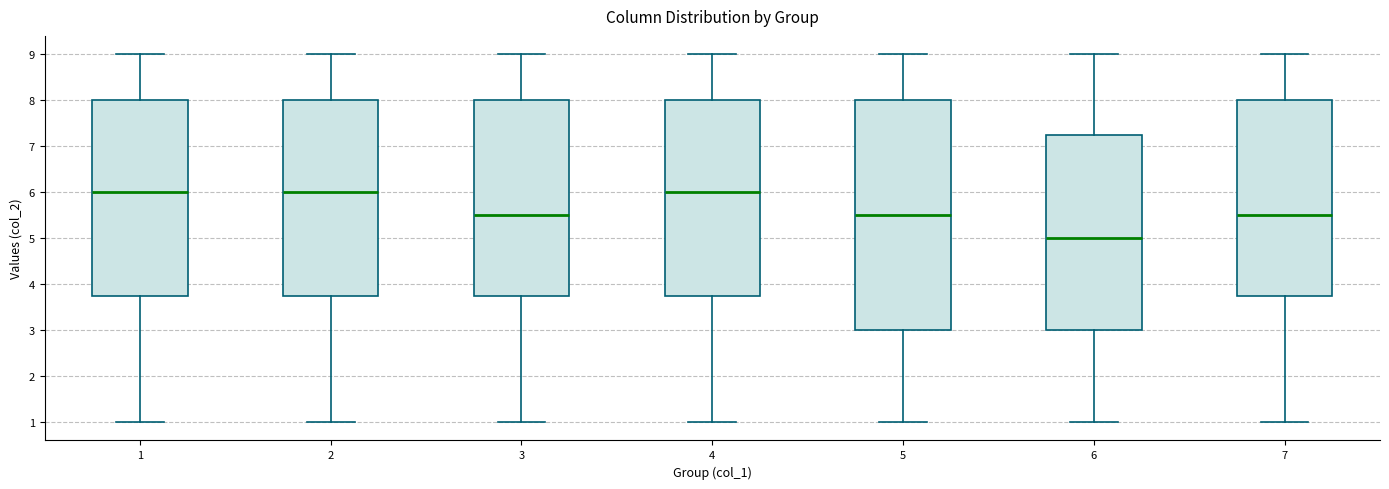

Which box's median line is the lowest?

6